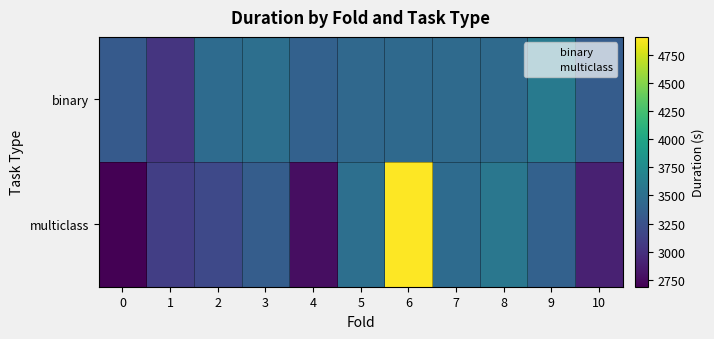

Rank the series by their average value, from highest to lowest.

binary, multiclass